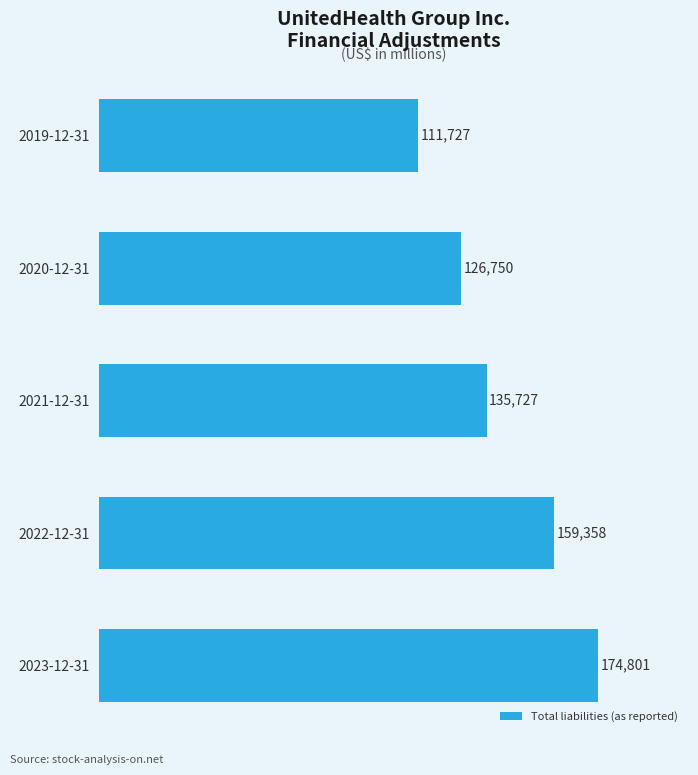

Reading bottom to top, what are all the values shown in this chart?

174801	159358	135727	126750	111727